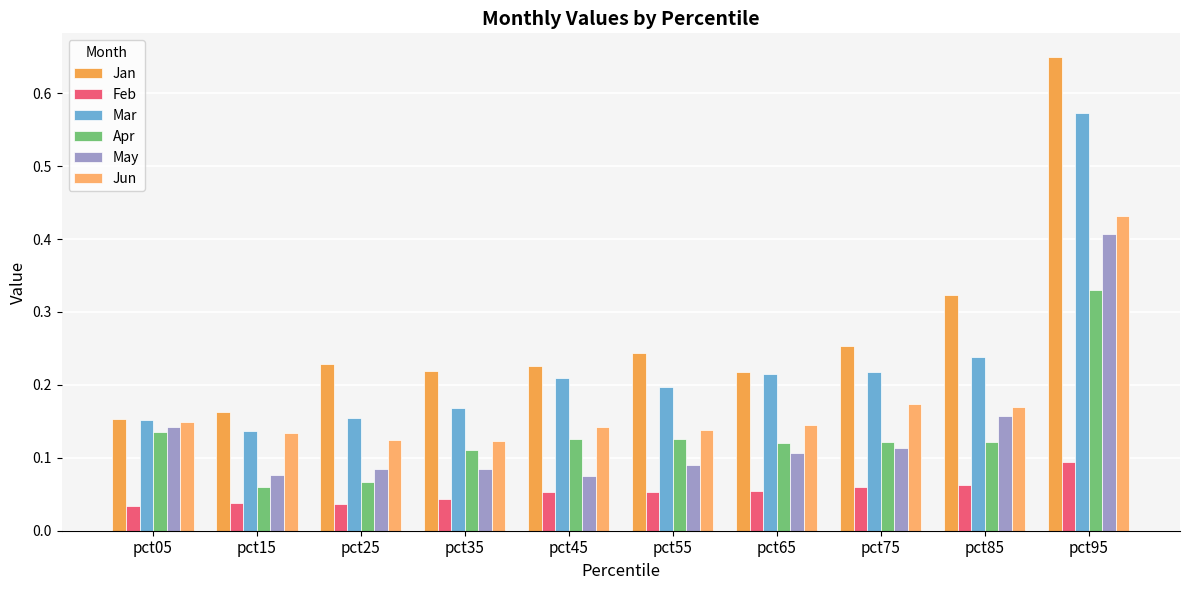

What is the difference between the maximum and minimum values in the May series?

0.3